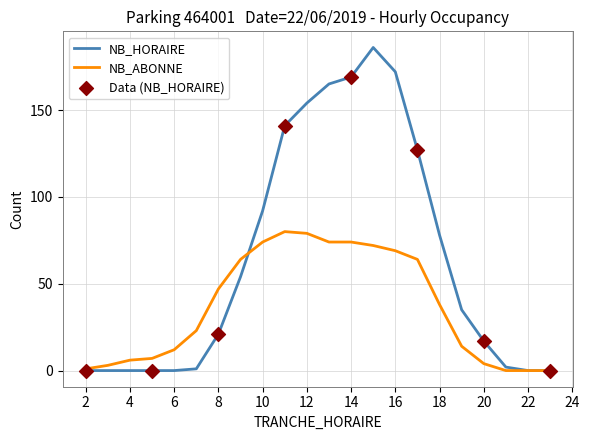

Which series has the largest total across all categories?

NB_HORAIRE